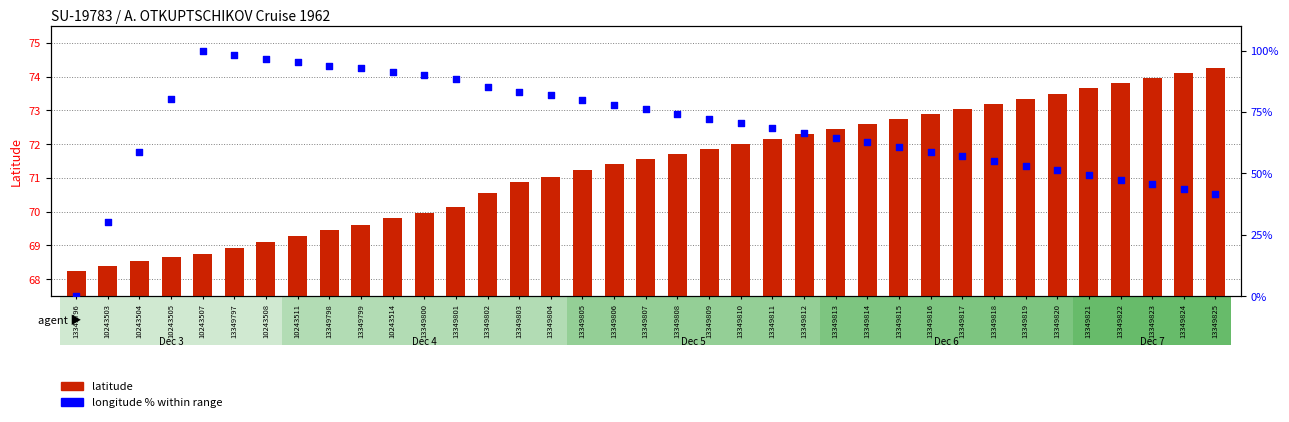

Which series reaches the minimum Y coordinate?

longitude %